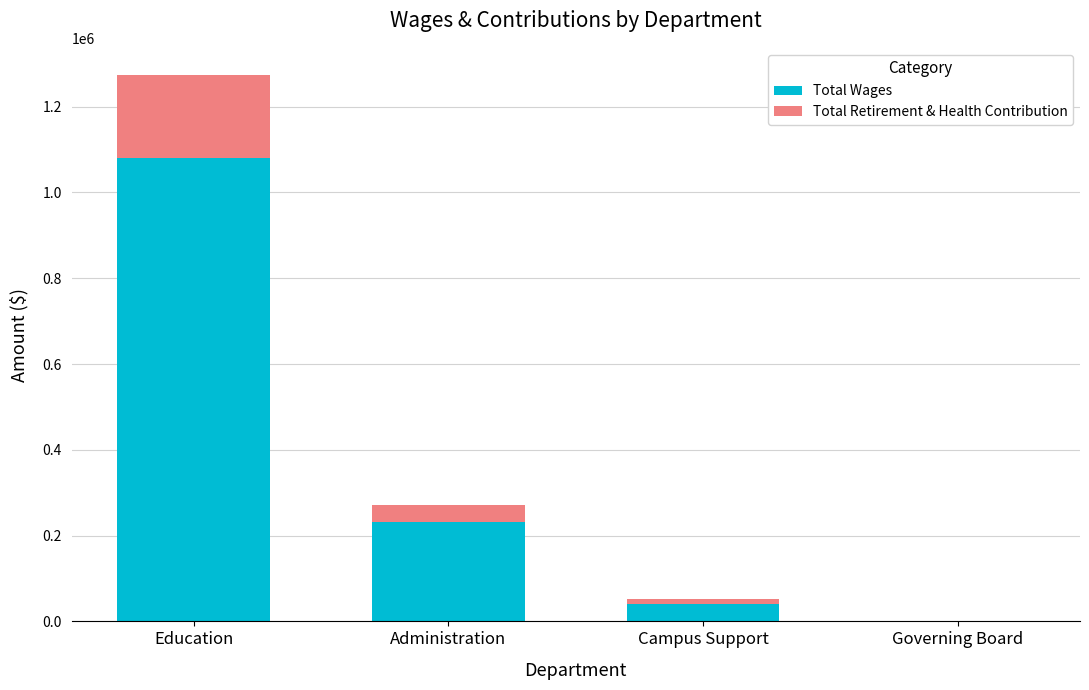

Are the bars horizontal?

No